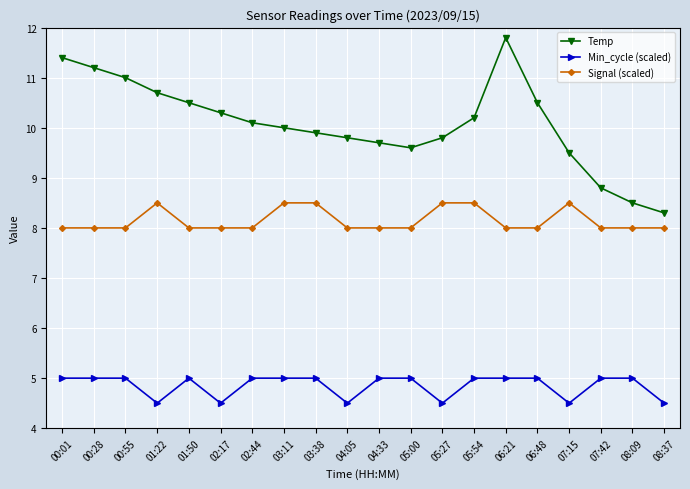

Reading left to right, what are all the values shown in this chart?

Temp: 11.4	11.2	11.0	10.7	10.5	10.3	10.1	10.0	9.9	9.8	9.7	9.6	9.8	10.2	11.8	10.5	9.5	8.8	8.5	8.3
Min_cycle (scaled): 5.0	5.0	5.0	4.5	5.0	4.5	5.0	5.0	5.0	4.5	5.0	5.0	4.5	5.0	5.0	5.0	4.5	5.0	5.0	4.5
Signal (scaled): 8.0	8.0	8.0	8.5	8.0	8.0	8.0	8.5	8.5	8.0	8.0	8.0	8.5	8.5	8.0	8.0	8.5	8.0	8.0	8.0